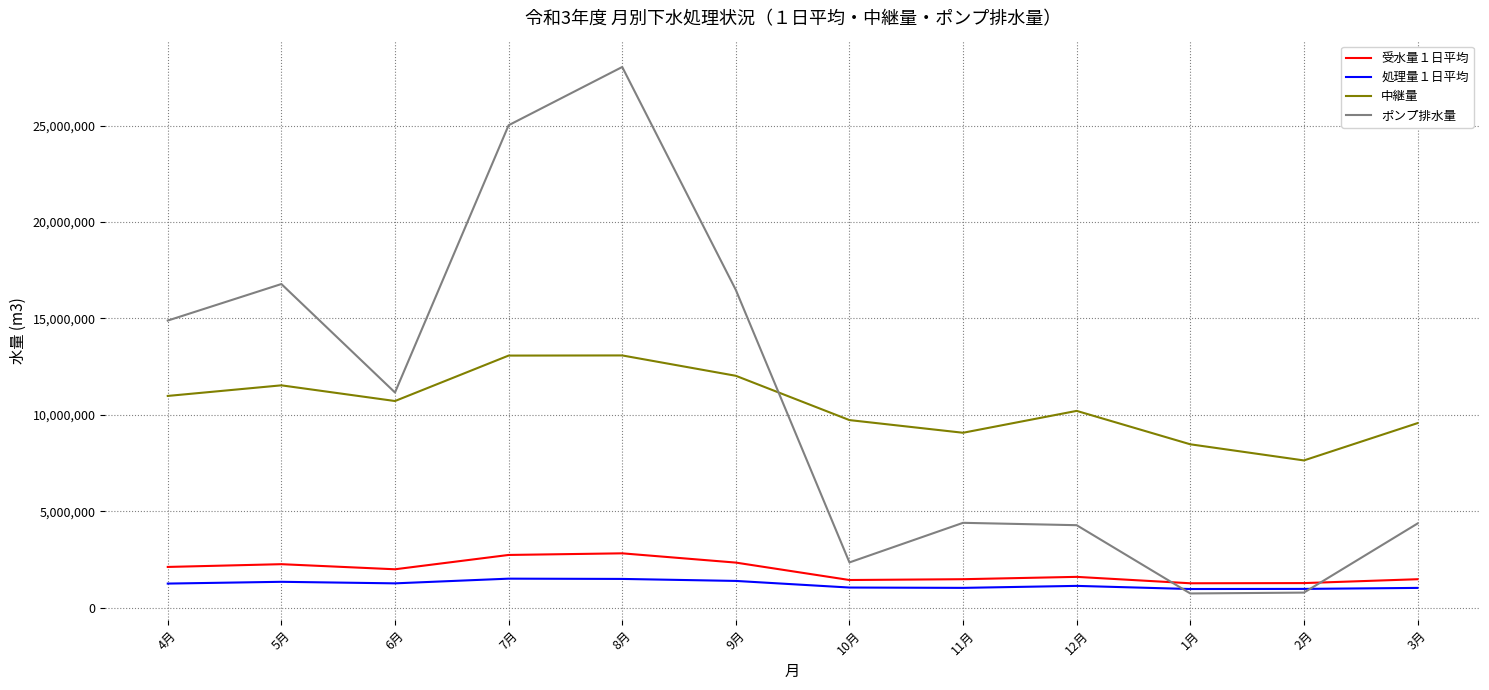

What is the minimum value shown in the chart?

746300